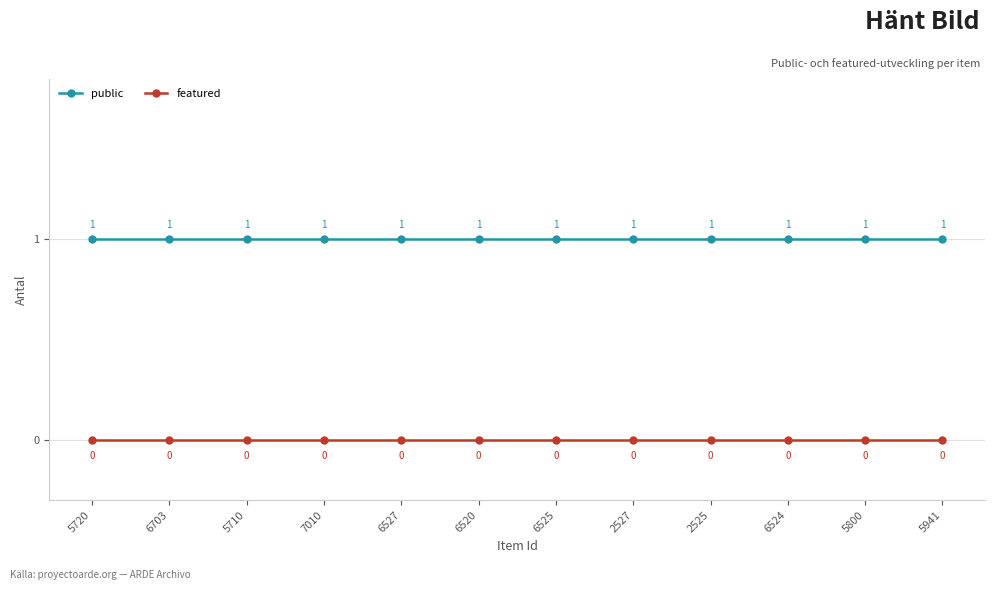

True or false: featured and public intersect in this chart.

False